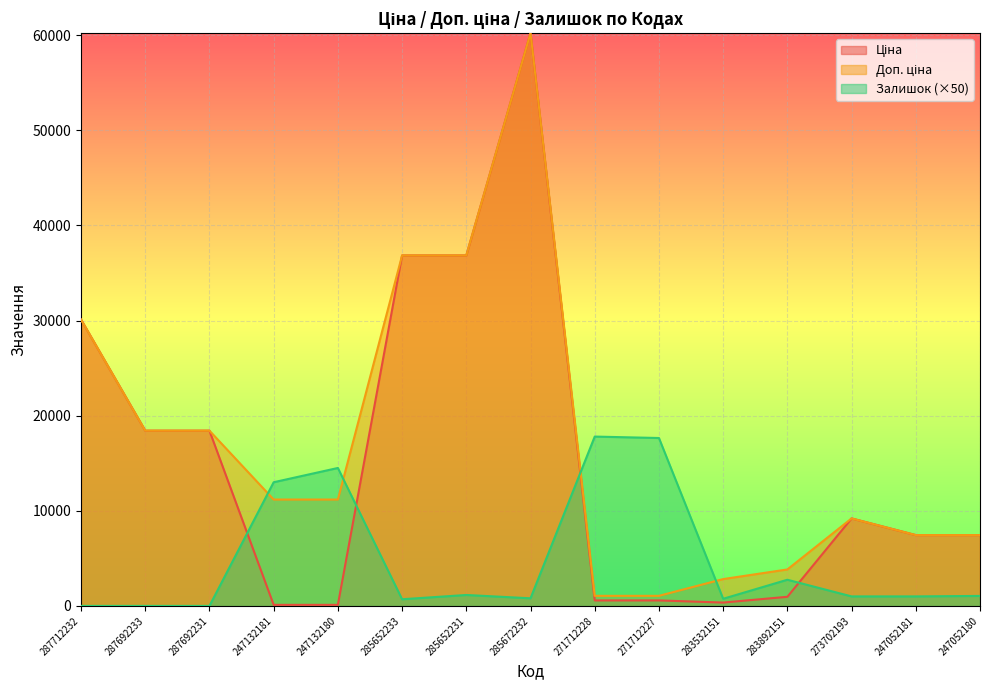

Which series has the largest range (max minus min)?

Ціна